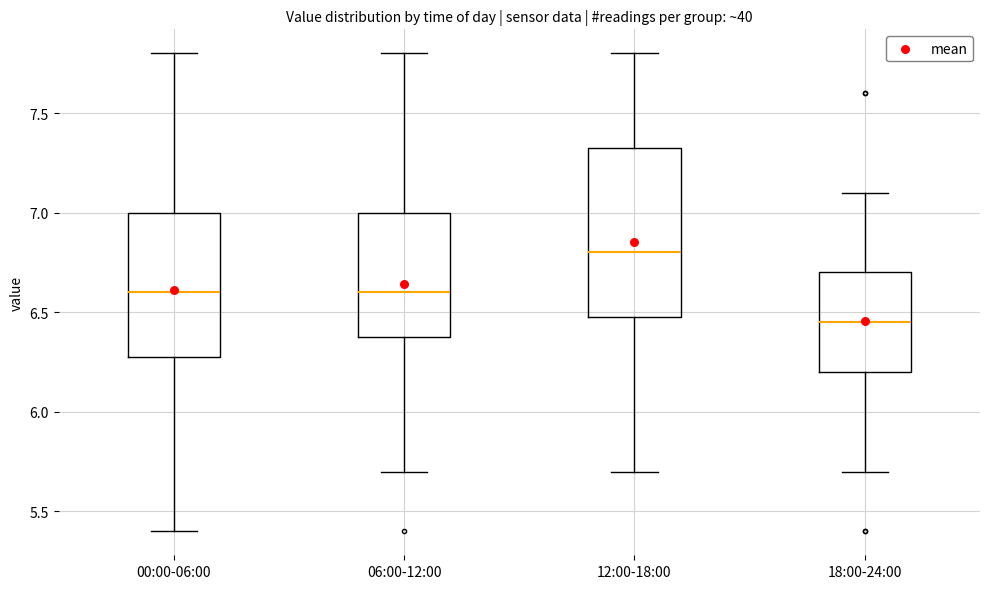

Reading left to right, transcribe this box plot: for each box, give where its median line is, the range the box spans, and where its two whiskers end, as read against the y-axis. The values are not printed on the chart, so give them approximately, as read against the axis.

00:00-06:00: median 6.60, box 6.30 to 7.00, whiskers 5.40 to 7.80
06:00-12:00: median 6.60, box 6.40 to 7.00, whiskers 5.70 to 7.80
12:00-18:00: median 6.80, box 6.50 to 7.35, whiskers 5.70 to 7.80
18:00-24:00: median 6.45, box 6.20 to 6.70, whiskers 5.70 to 7.10